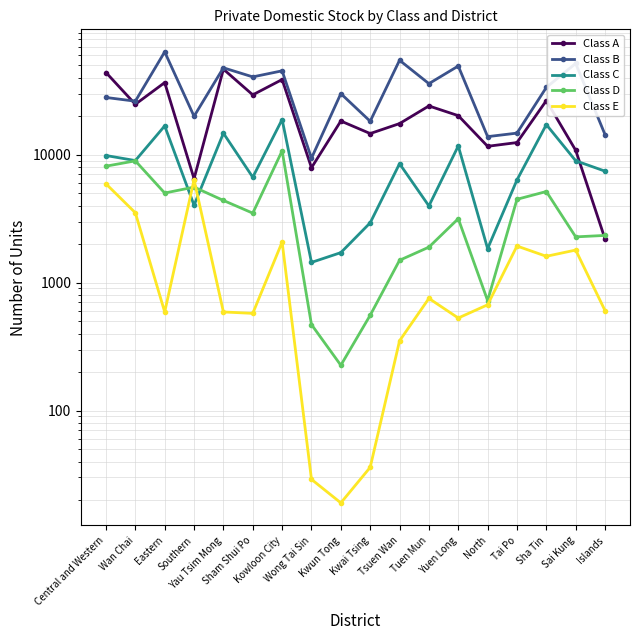

At how many categories does at least one series exceed 24232?

12